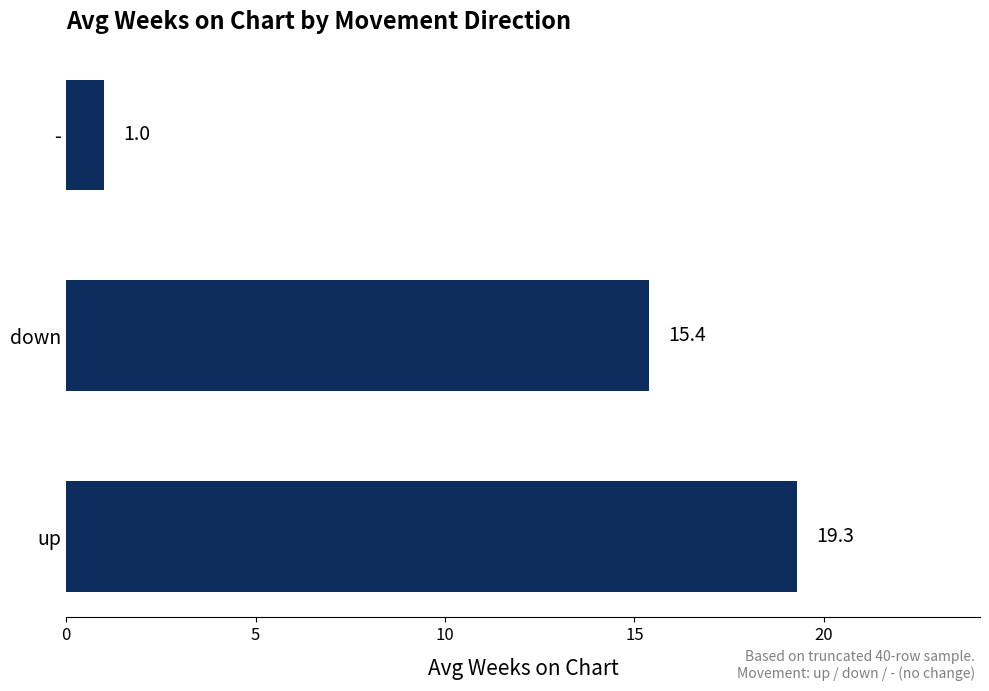

Rank the categories by value from lowest to highest.

-, down, up